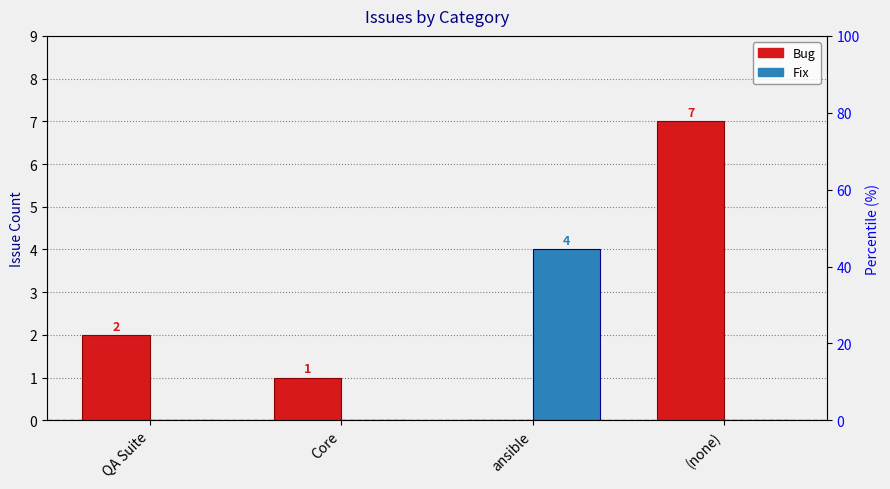

Reading left to right, list all the values displayed in this chart.

Bug: QA Suite=2	Core=1	ansible=0	(none)=7
Fix: QA Suite=0	Core=0	ansible=4	(none)=0